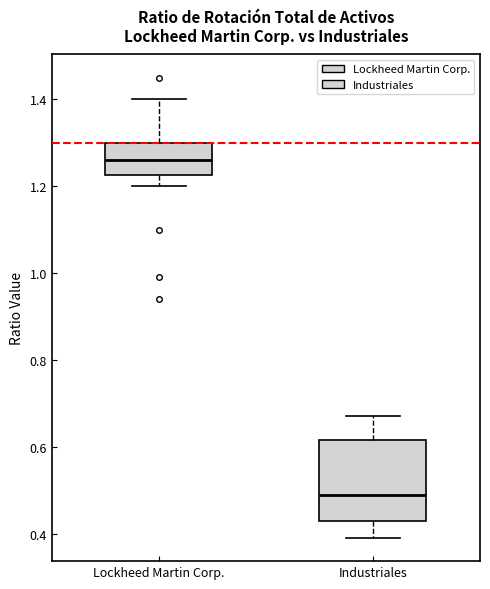

Which box is the tallest, from its lower edge to its upper edge?

Industriales